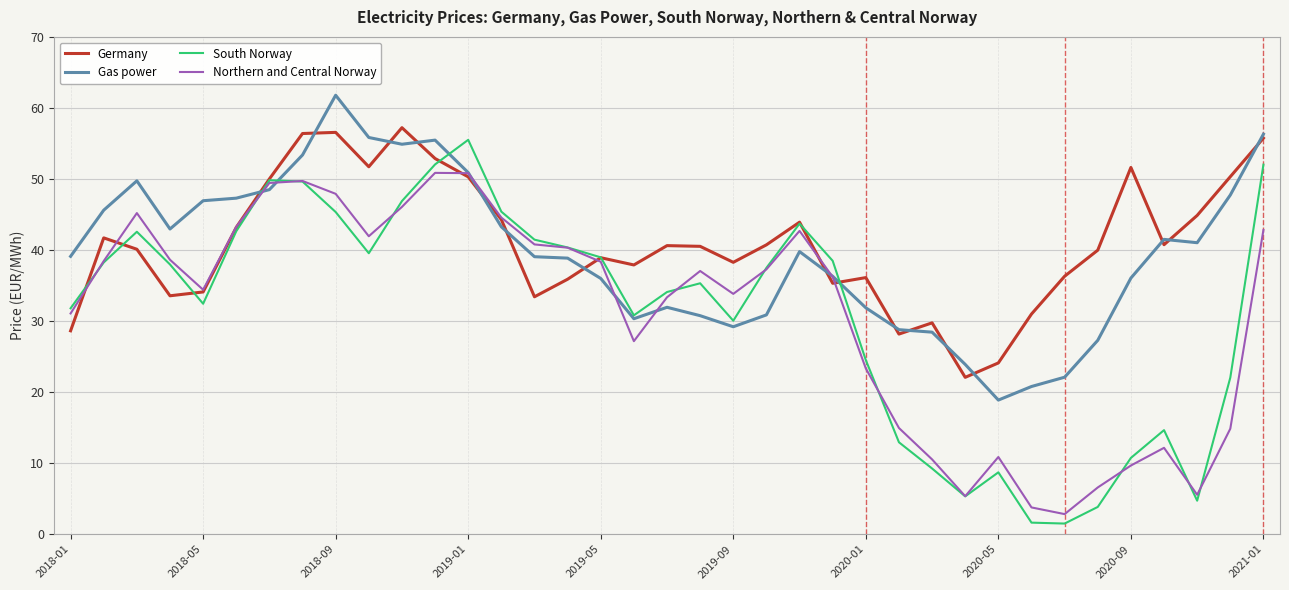

Which series has the widest spread of values?

South Norway